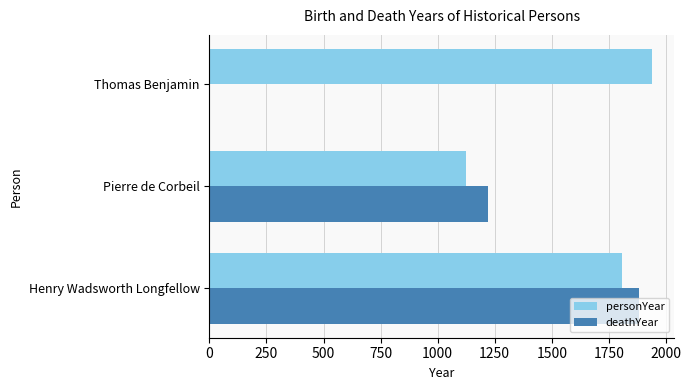

What is the sum of the personYear values at Pierre de Corbeil and Thomas Benjamin?

3062